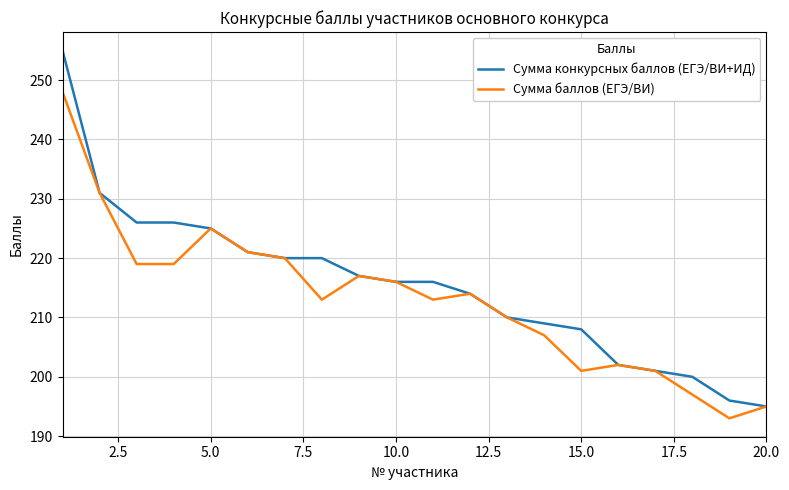

Which series has the largest range (max minus min)?

Сумма конкурсных баллов (ЕГЭ/ВИ+ИД)